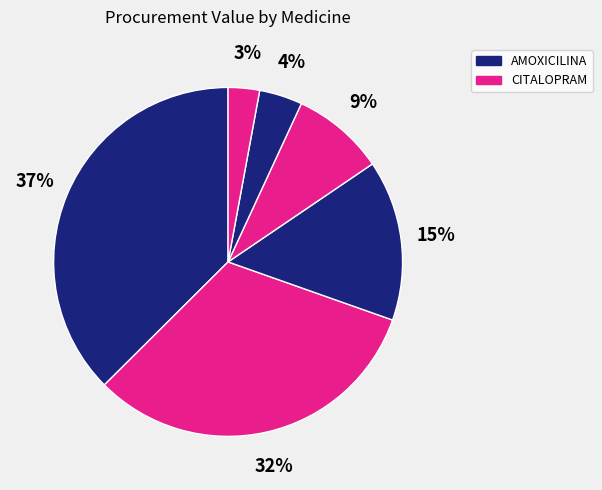

How many slices are in this pie chart?

6